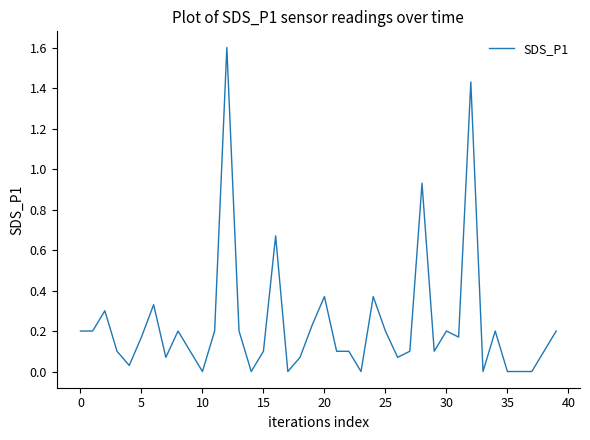

What is the difference between the maximum and minimum values?

1.6